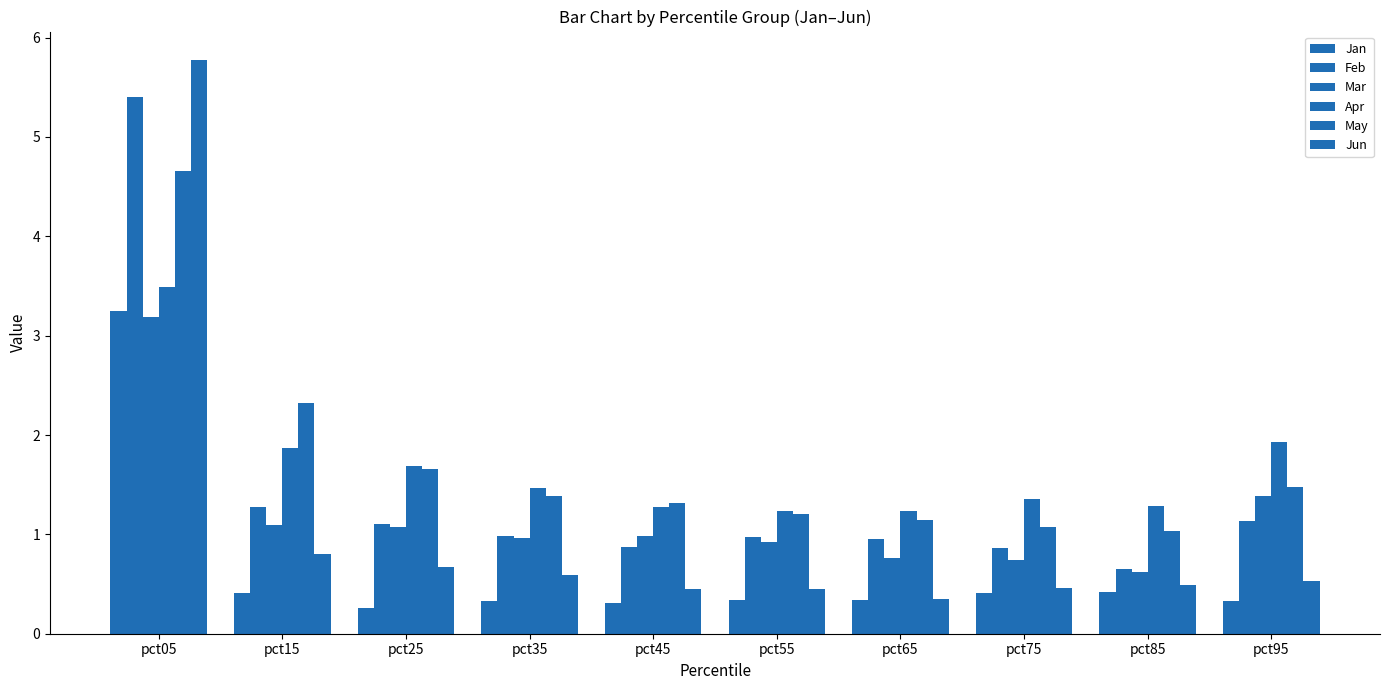

Where is Apr nearest to the value 2?

pct95